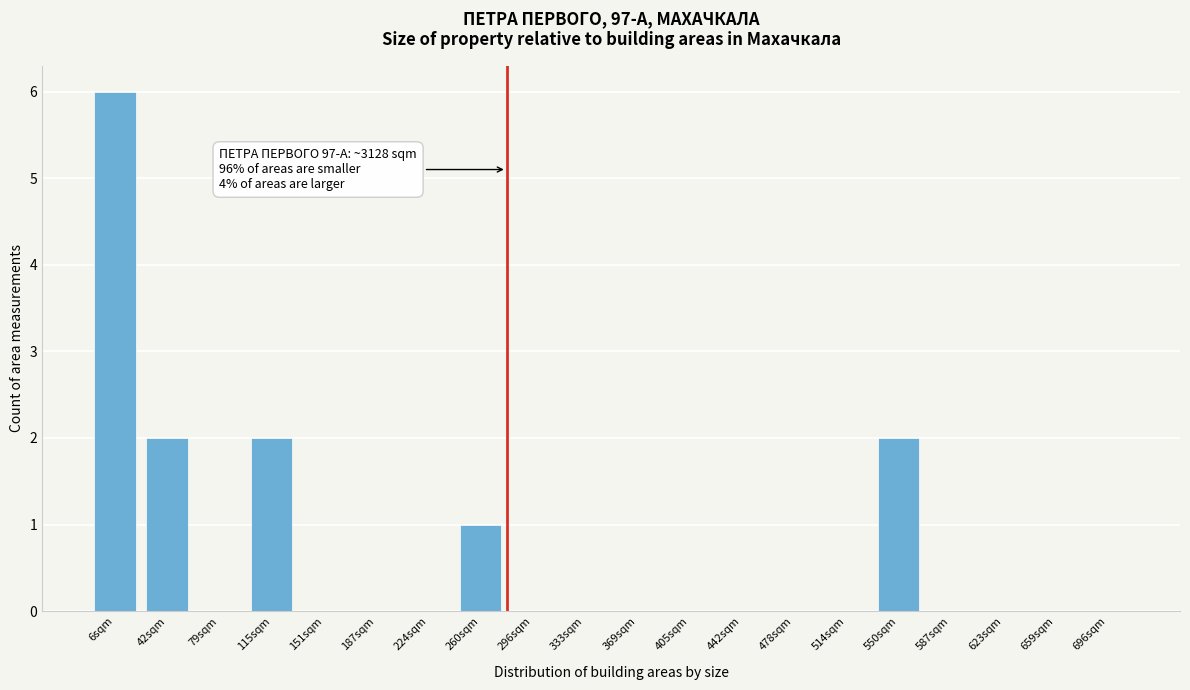

Reading right to left, what are all the values shown in this chart?

696sqm=0	659sqm=0	623sqm=0	587sqm=0	550sqm=2	514sqm=0	478sqm=0	442sqm=0	405sqm=0	369sqm=0	333sqm=0	296sqm=0	260sqm=1	224sqm=0	187sqm=0	151sqm=0	115sqm=2	79sqm=0	42sqm=2	6sqm=6